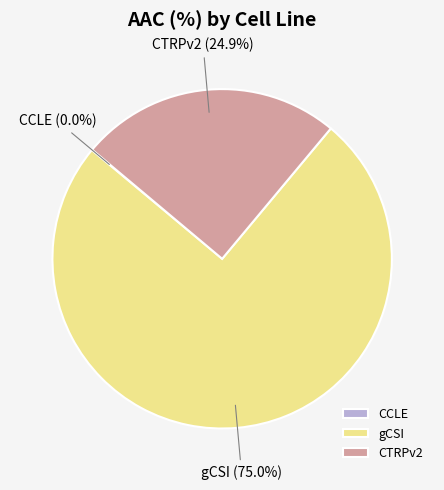

Which slice is the largest?

gCSI